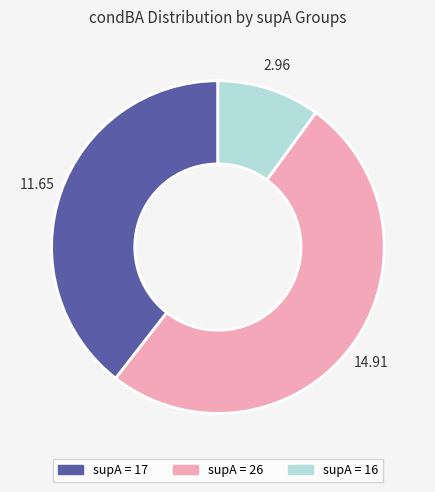

Is there a majority slice in this chart?

Yes